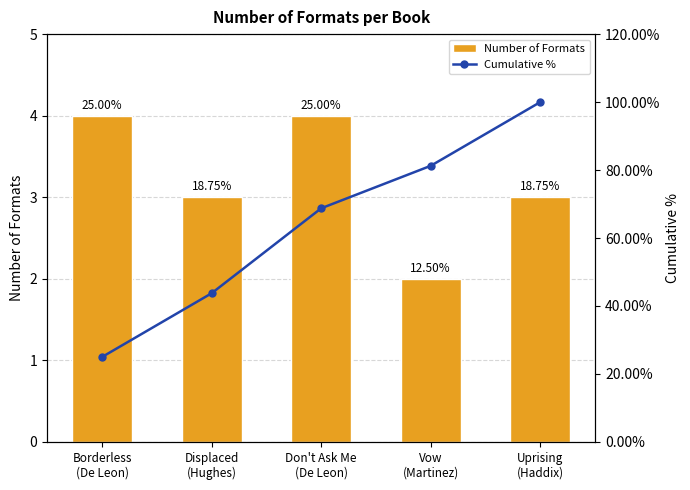

Which label corresponds to the largest value in the chart?

Uprising
(Haddix)